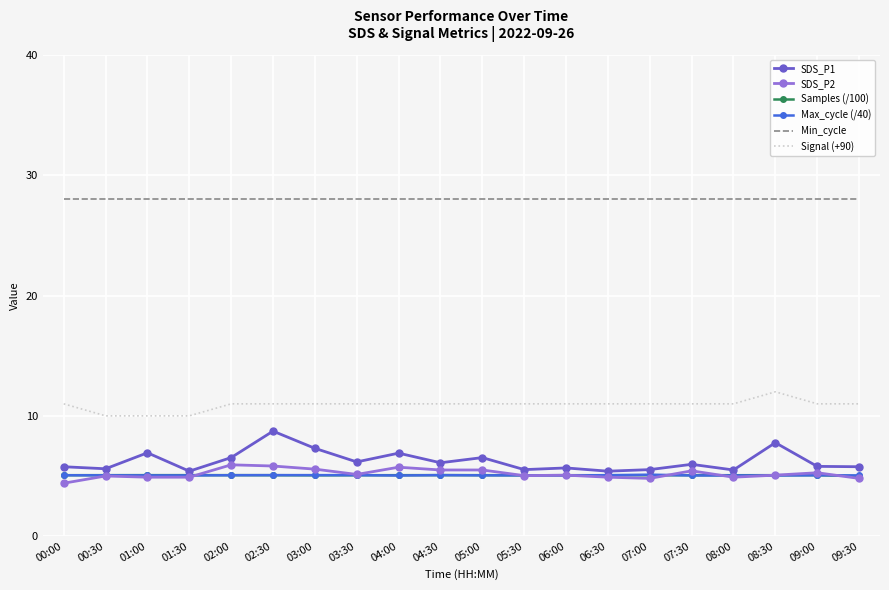

What is the difference between the second highest and second lowest values in the SDS_P1 series?

2.4